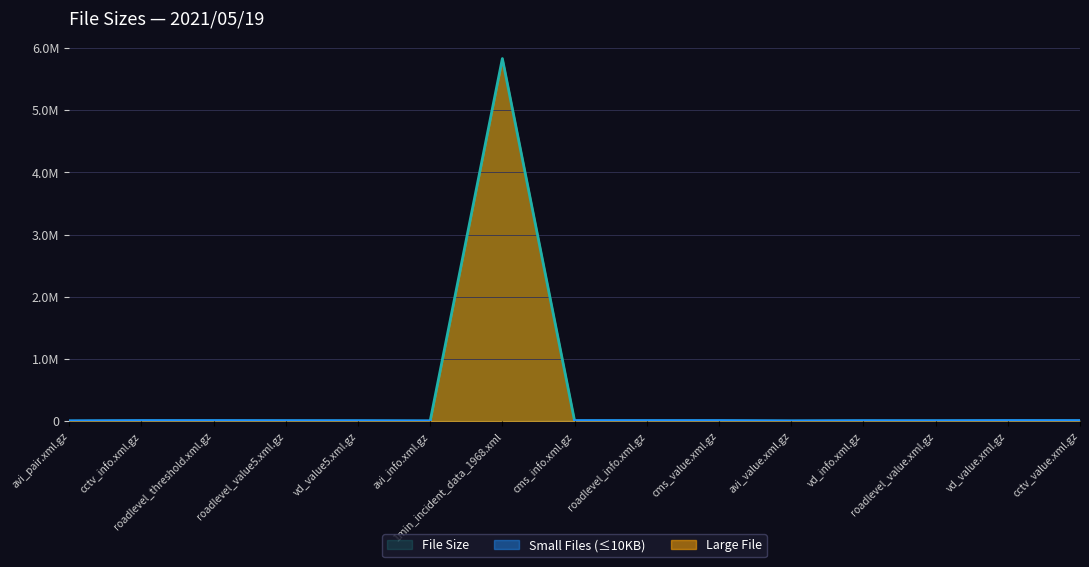

Does the chart display data point markers on the line(s)?

No